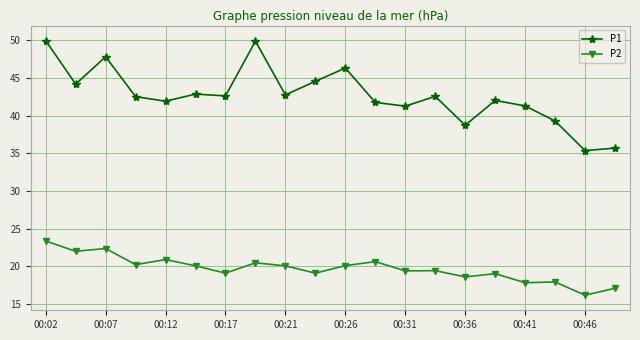

What is the difference between the maximum and minimum values in the P1 series?

14.6